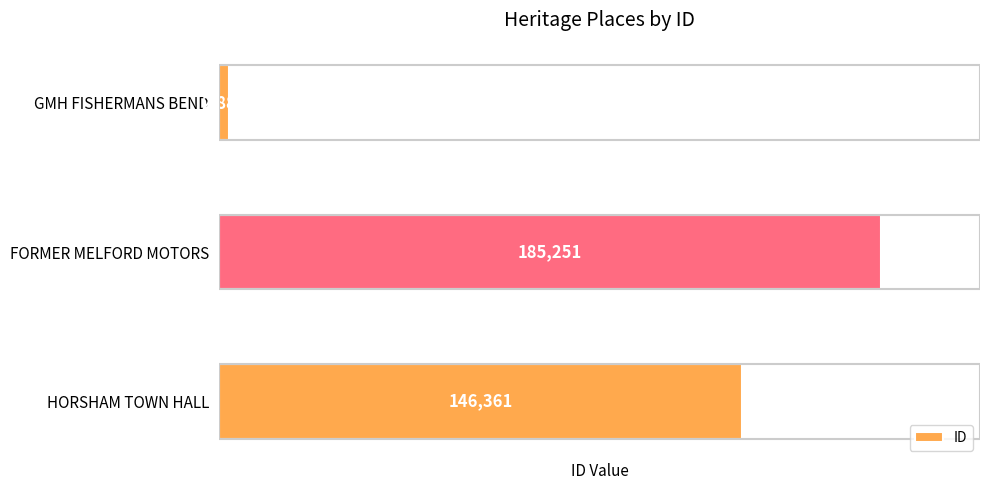

Approximately how many times larger is the value at HORSHAM TOWN HALL compared to FORMER MELFORD MOTORS?

0.8